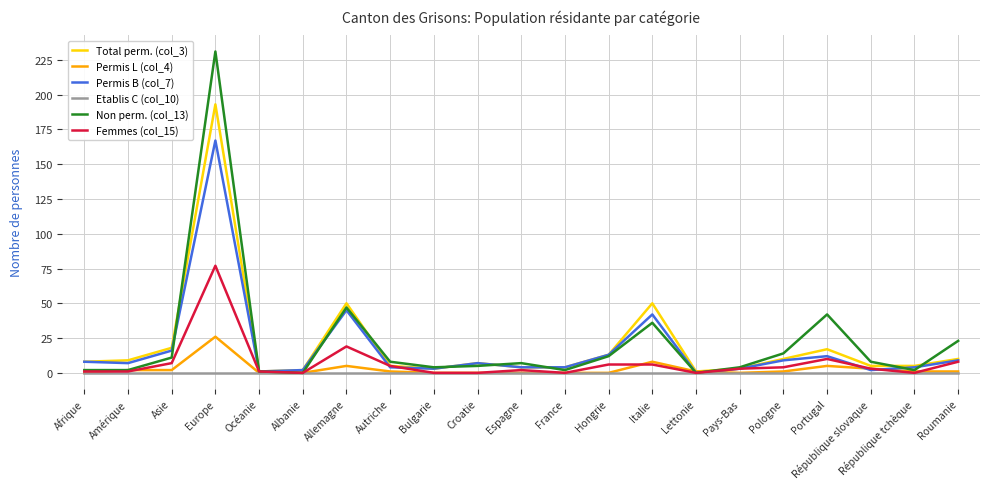

What is the sum of the Non perm. (col_13) values at Croatie and Hongrie?

17